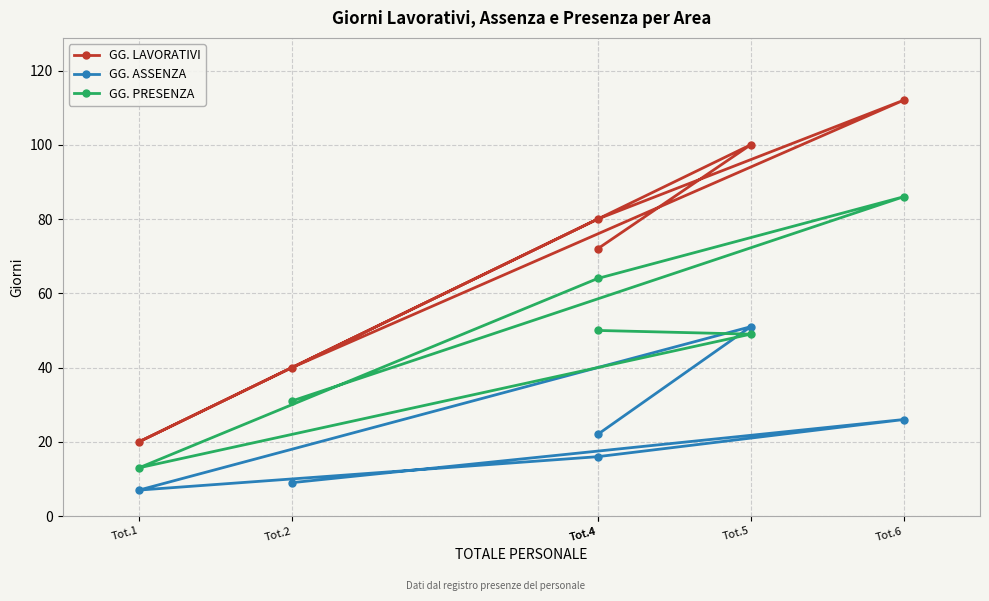

In GG. PRESENZA, how many points are higher than both neighbors (excluding endpoints)?

1